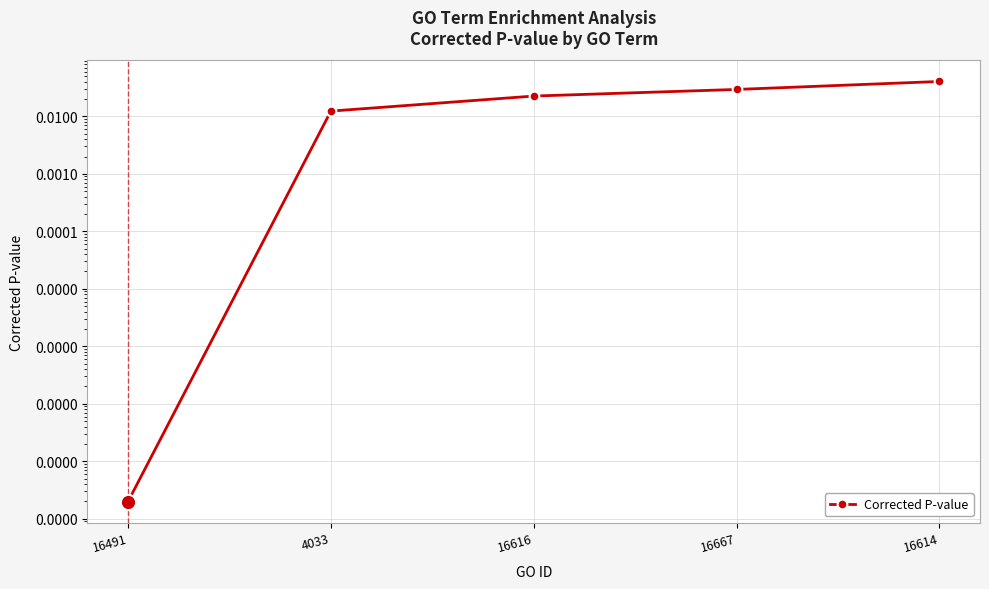

List the labels in order of value, smallest first.

16491, 4033, 16616, 16667, 16614